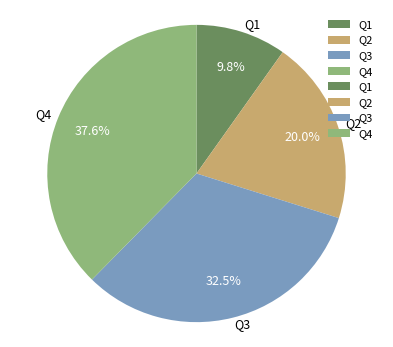

Does Q4 account for over 50% of the chart?

No